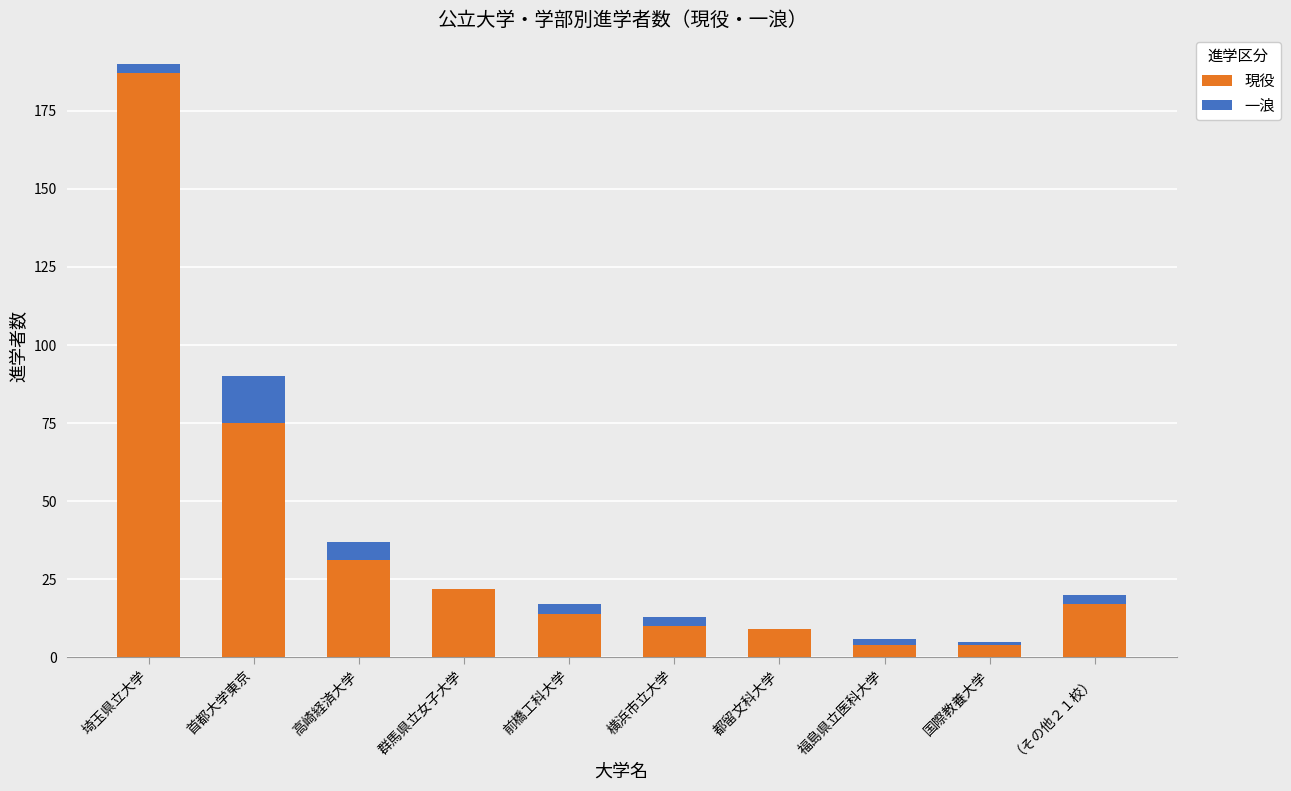

What is the difference between the 現役 values at 高崎経済大学 and 首都大学東京?

44